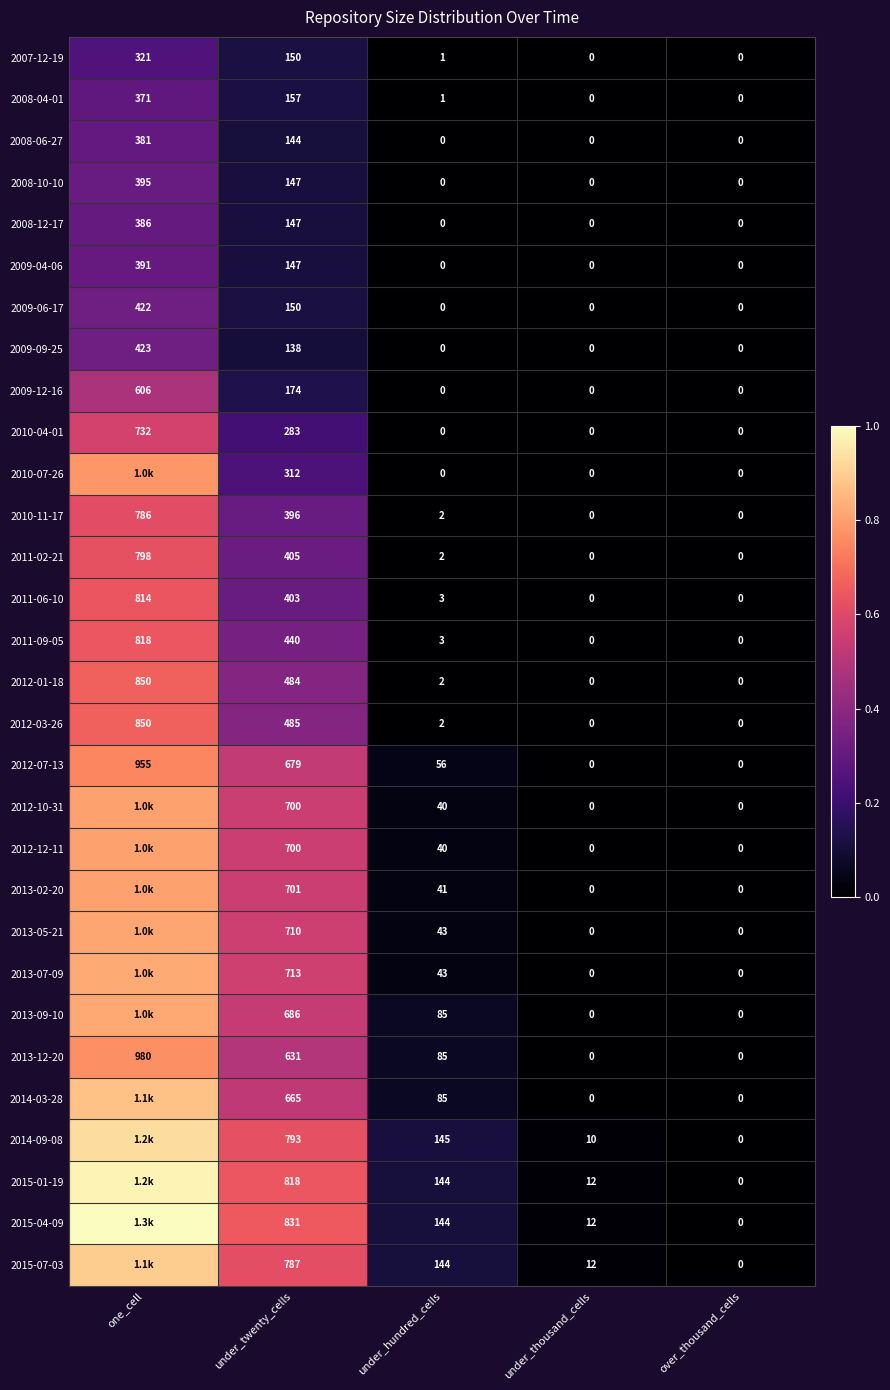

At which label does 2012-07-13 first exceed 56?

one_cell